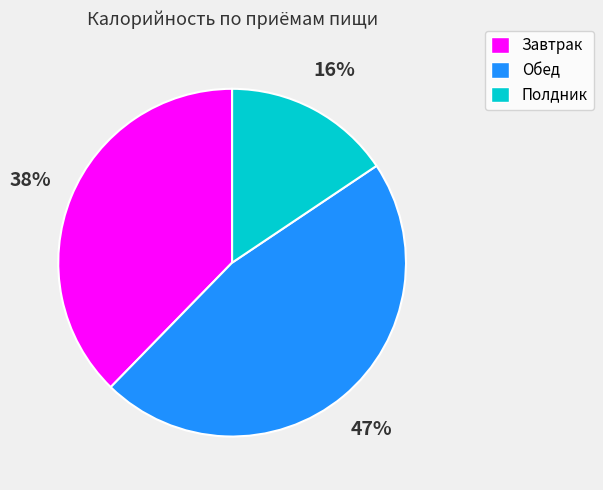

What is the ratio of the value at Обед to the value at Завтрак?

1.2